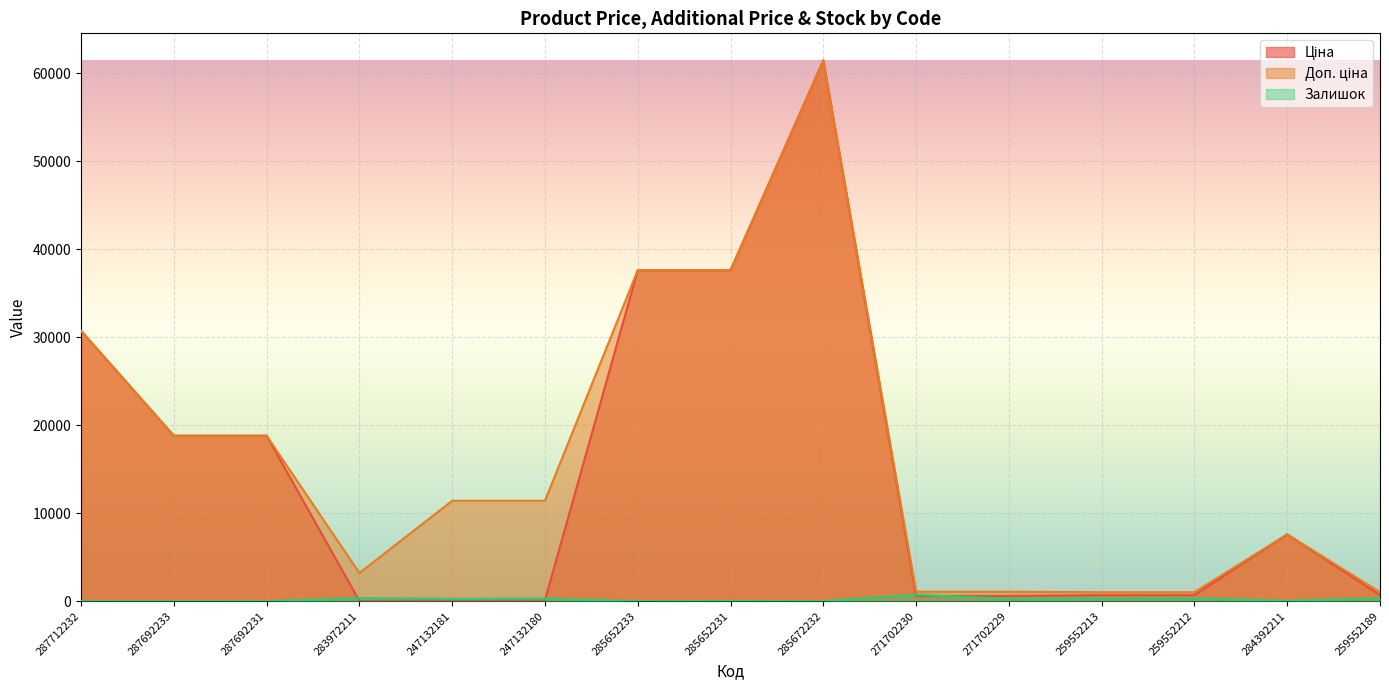

What is the difference between the maximum and minimum values in the Ціна series?

61402.2